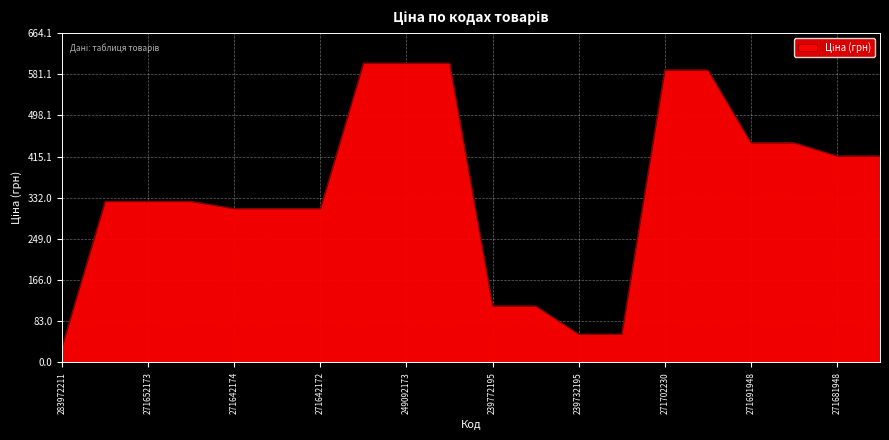

How many values exceed 324?

12